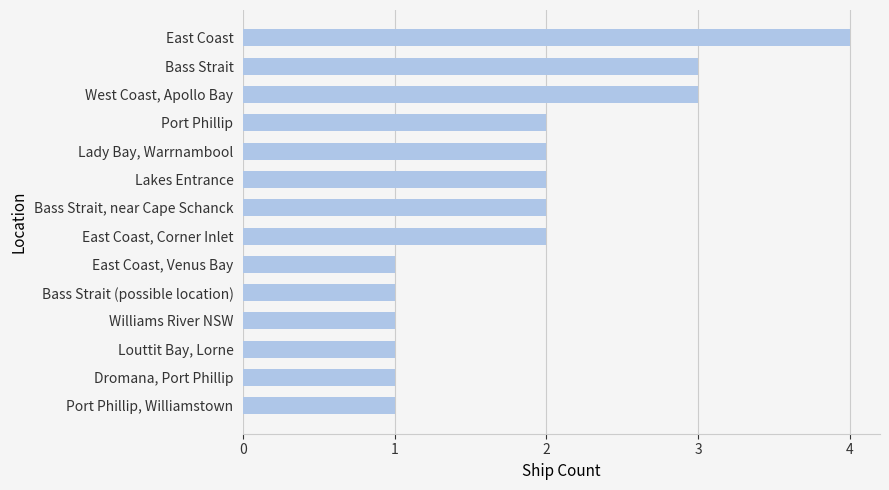

What is the ratio of the value at Bass Strait (possible location) to the value at Williams River NSW?

1.0